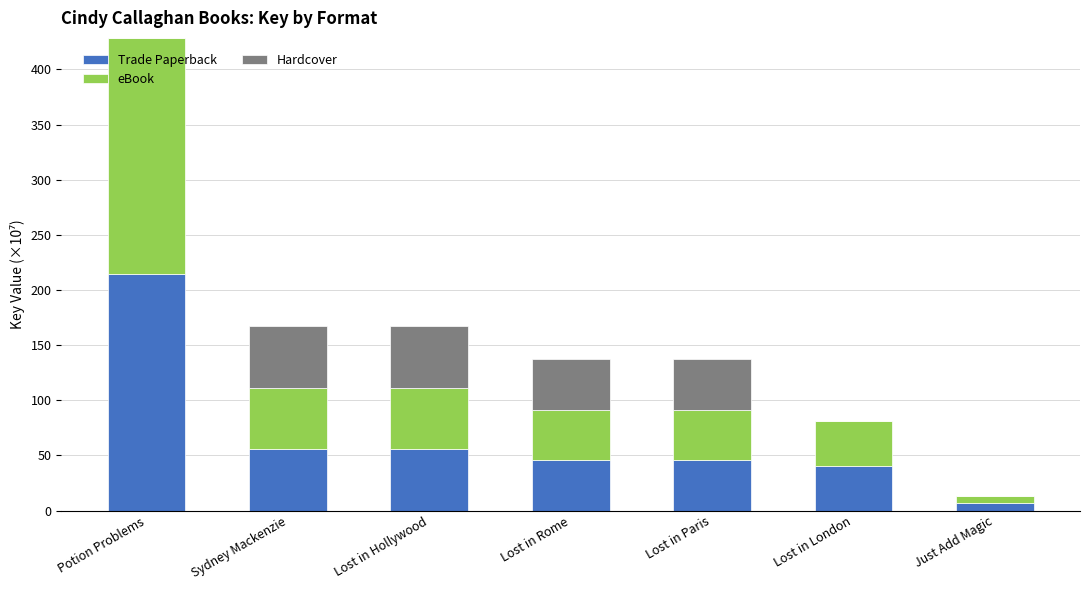

What is the maximum value for Trade Paperback?

214.3